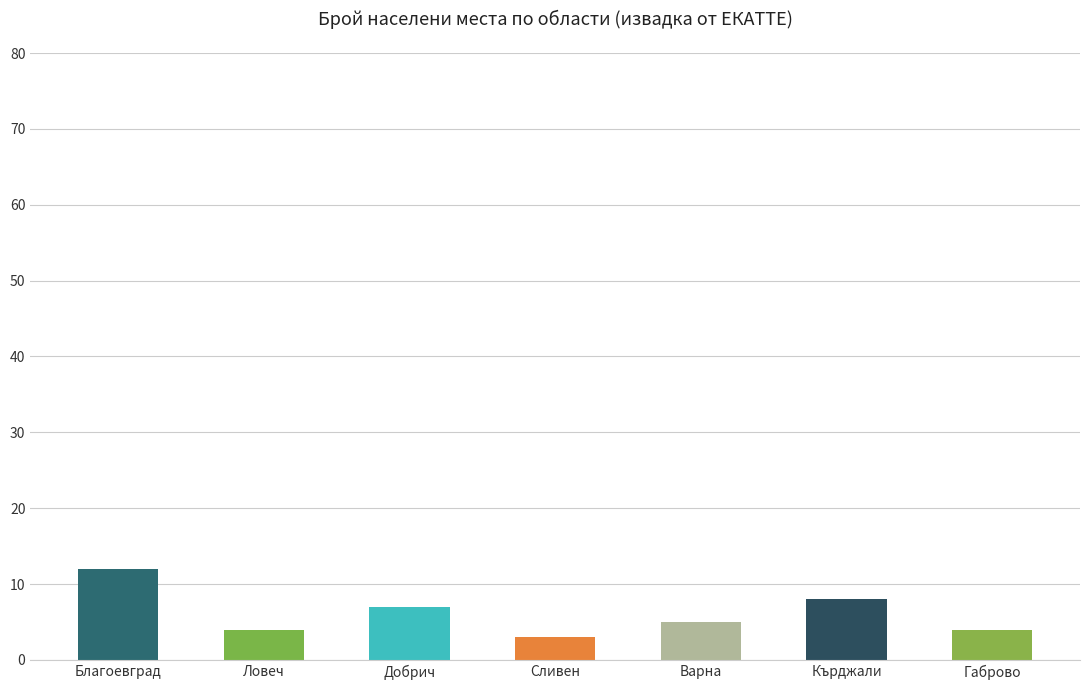

Rank the categories by value from highest to lowest.

обл. Благоевград, обл. Кърджали, обл. Добрич, обл. Варна, обл. Ловеч, обл. Габрово, обл. Сливен